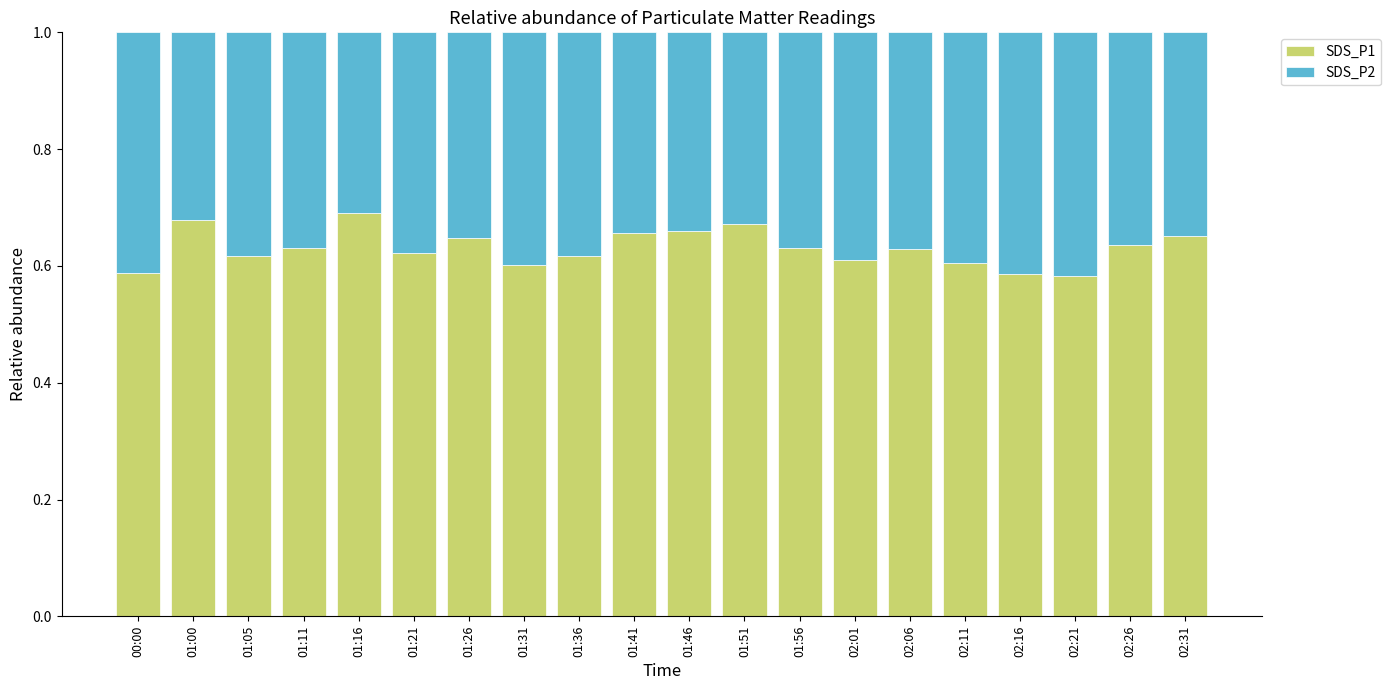

How many distinct data groups are displayed?

2